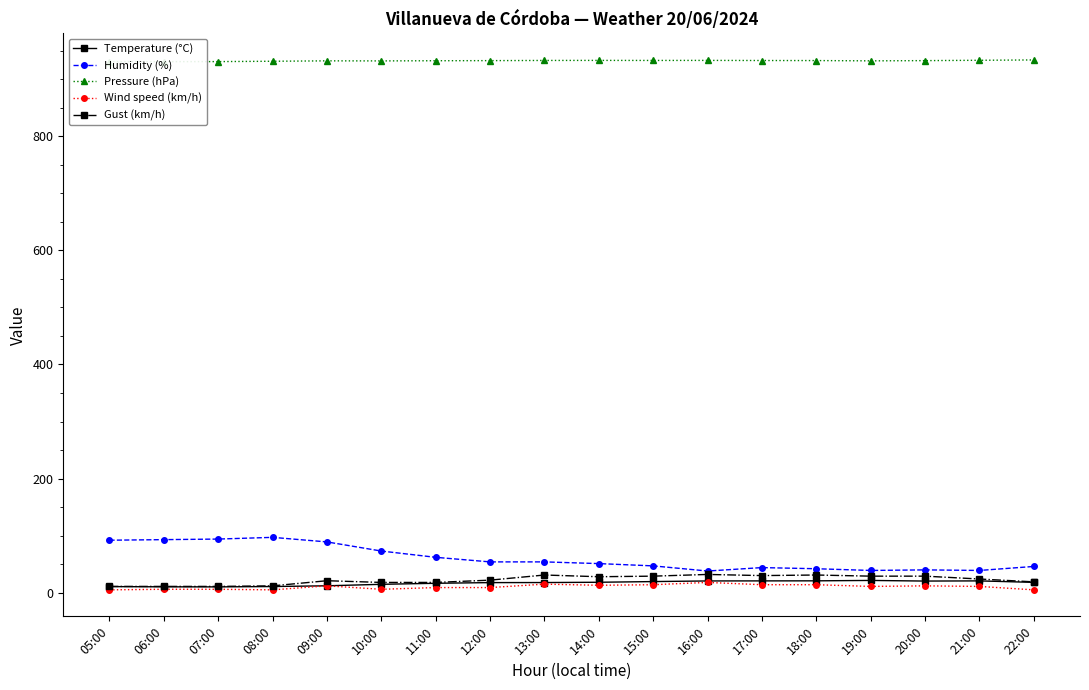

How many values in the Temperature (°C) series are below 18?

9